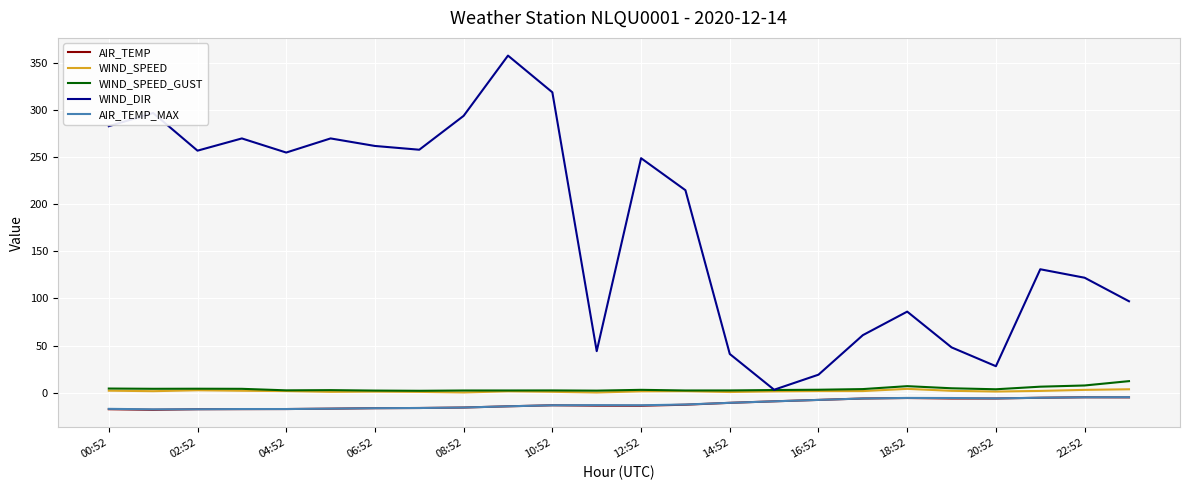

What is the smallest value displayed?

-18.3